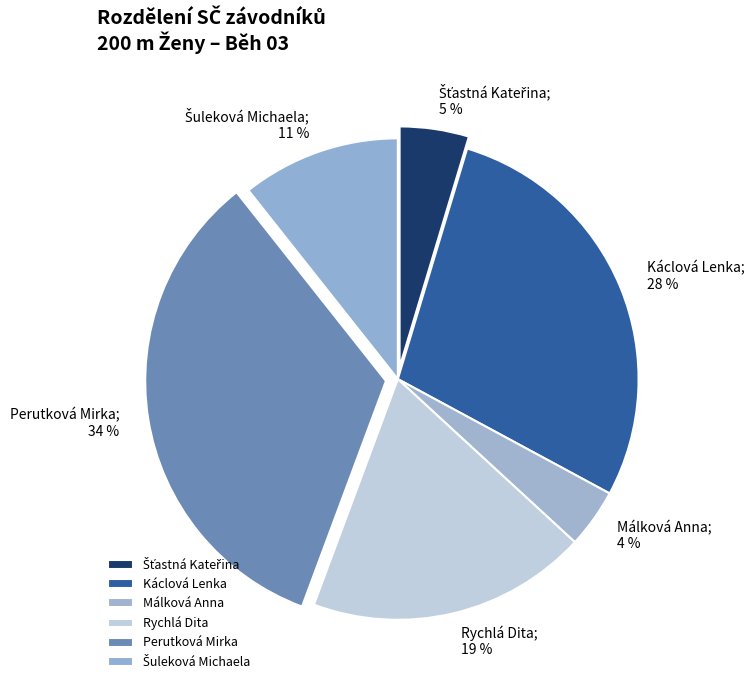

To the nearest percent, what is the average slice percentage?

17%